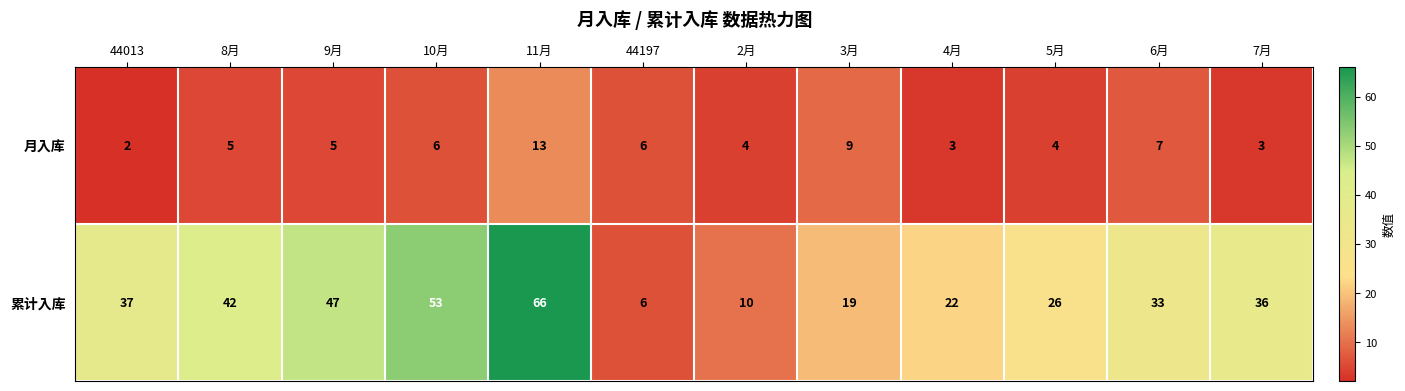

What is the difference between the highest and lowest values at 4月?

19